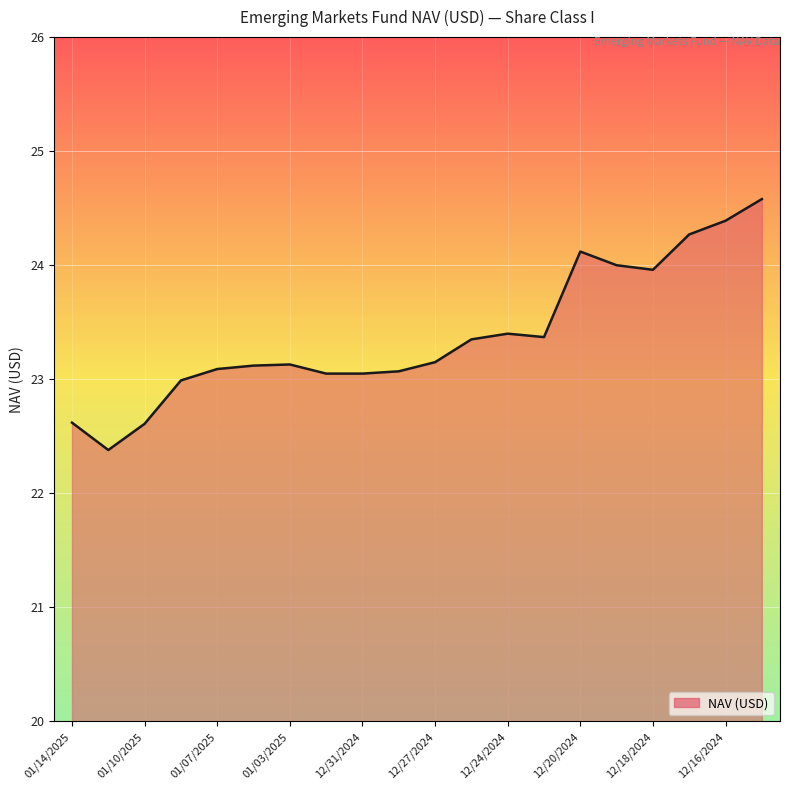

What is the difference between the maximum and minimum values?

2.2